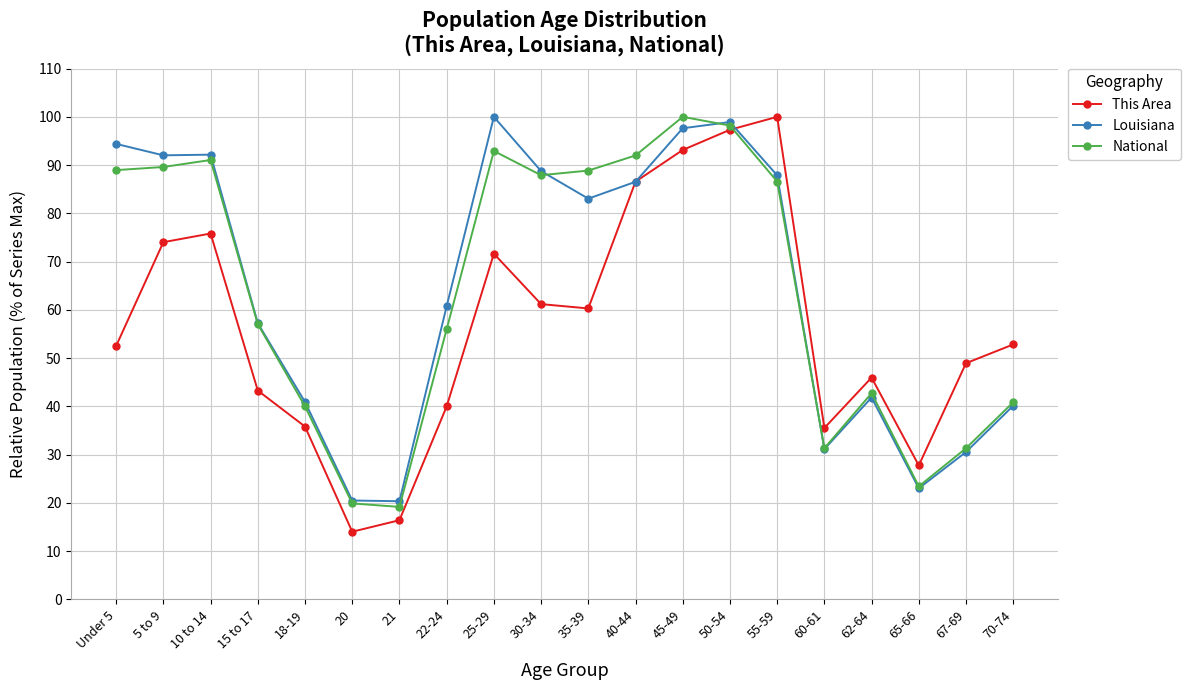

Rank the series at Under 5 from lowest to highest value.

This Area, National, Louisiana